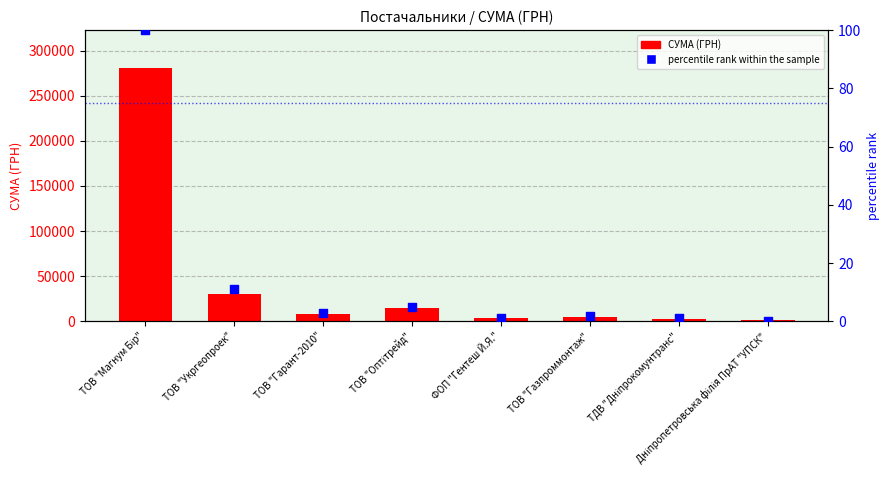

Which series has the widest spread of Y values?

СУМА (ГРН)